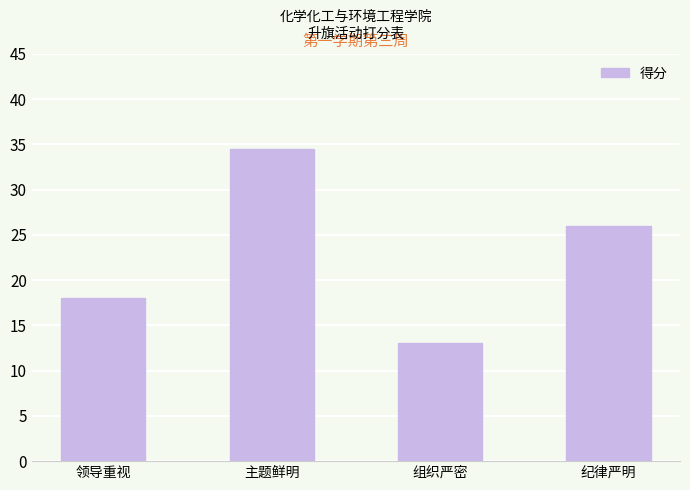

List the labels in order of value, smallest first.

组织严密, 领导重视, 纪律严明, 主题鲜明